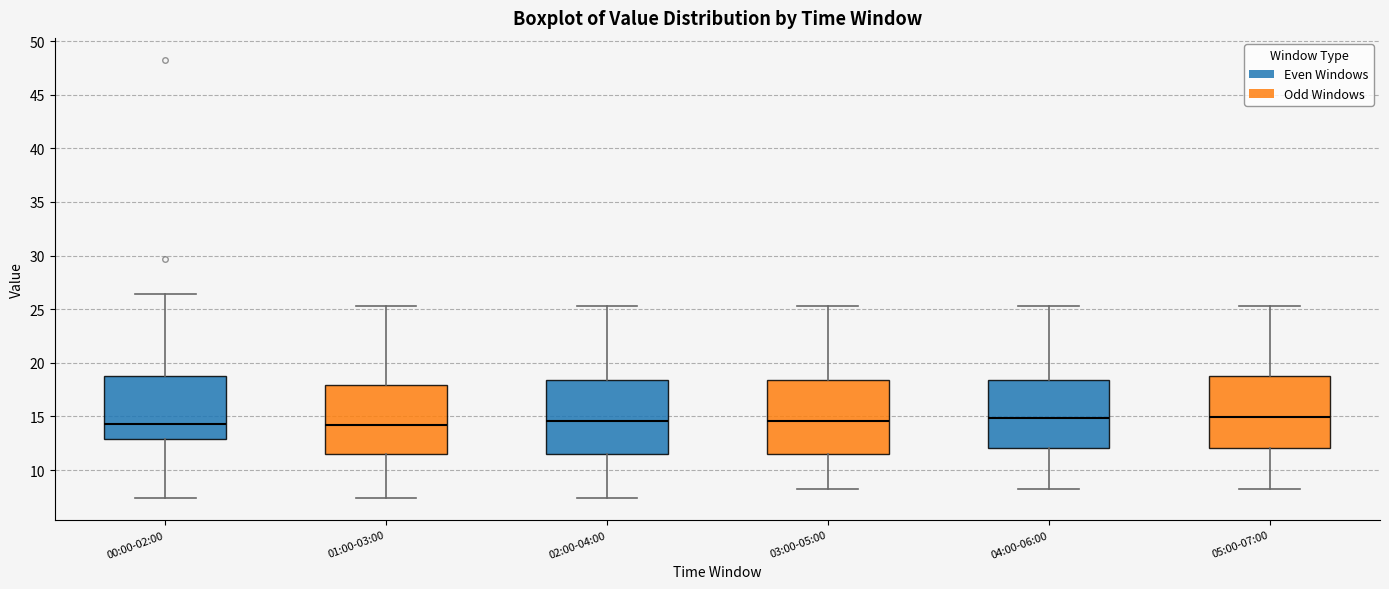

Reading left to right, transcribe this box plot: for each box, give where its median line is, the range the box spans, and where its two whiskers end, as read against the y-axis. The values are not printed on the chart, so give them approximately, as read against the axis.

00:00-02:00: median 14.5, box 13.0 to 18.5, whiskers 7.5 to 26.5
01:00-03:00: median 14.0, box 11.5 to 18.0, whiskers 7.5 to 25.5
02:00-04:00: median 14.5, box 11.5 to 18.5, whiskers 7.5 to 25.5
03:00-05:00: median 14.5, box 11.5 to 18.5, whiskers 8.0 to 25.5
04:00-06:00: median 15.0, box 12.0 to 18.5, whiskers 8.0 to 25.5
05:00-07:00: median 15.0, box 12.0 to 19.0, whiskers 8.0 to 25.5